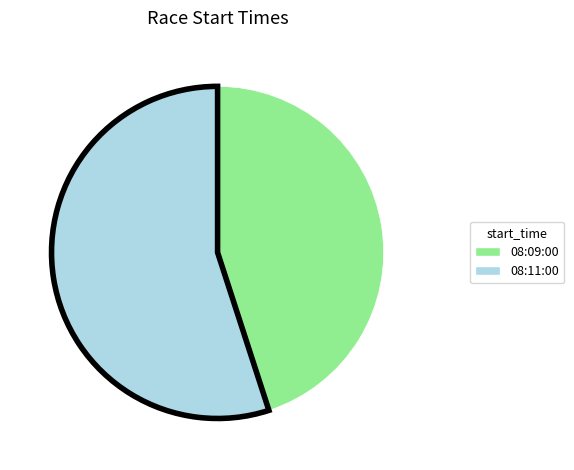

Approximately how many times larger is the value at 08:11:00 compared to 08:09:00?

1.2